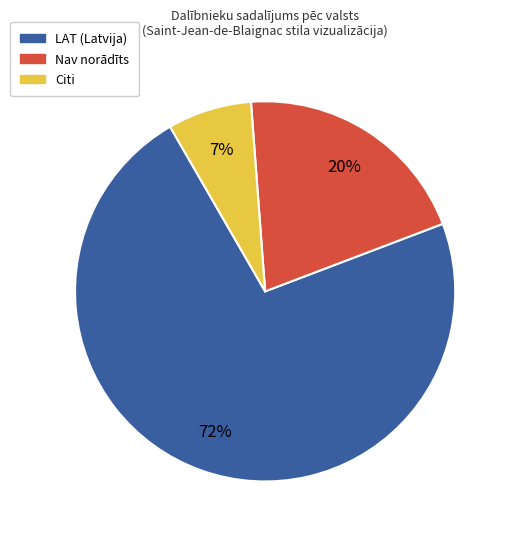

How many segments does this pie chart have?

3